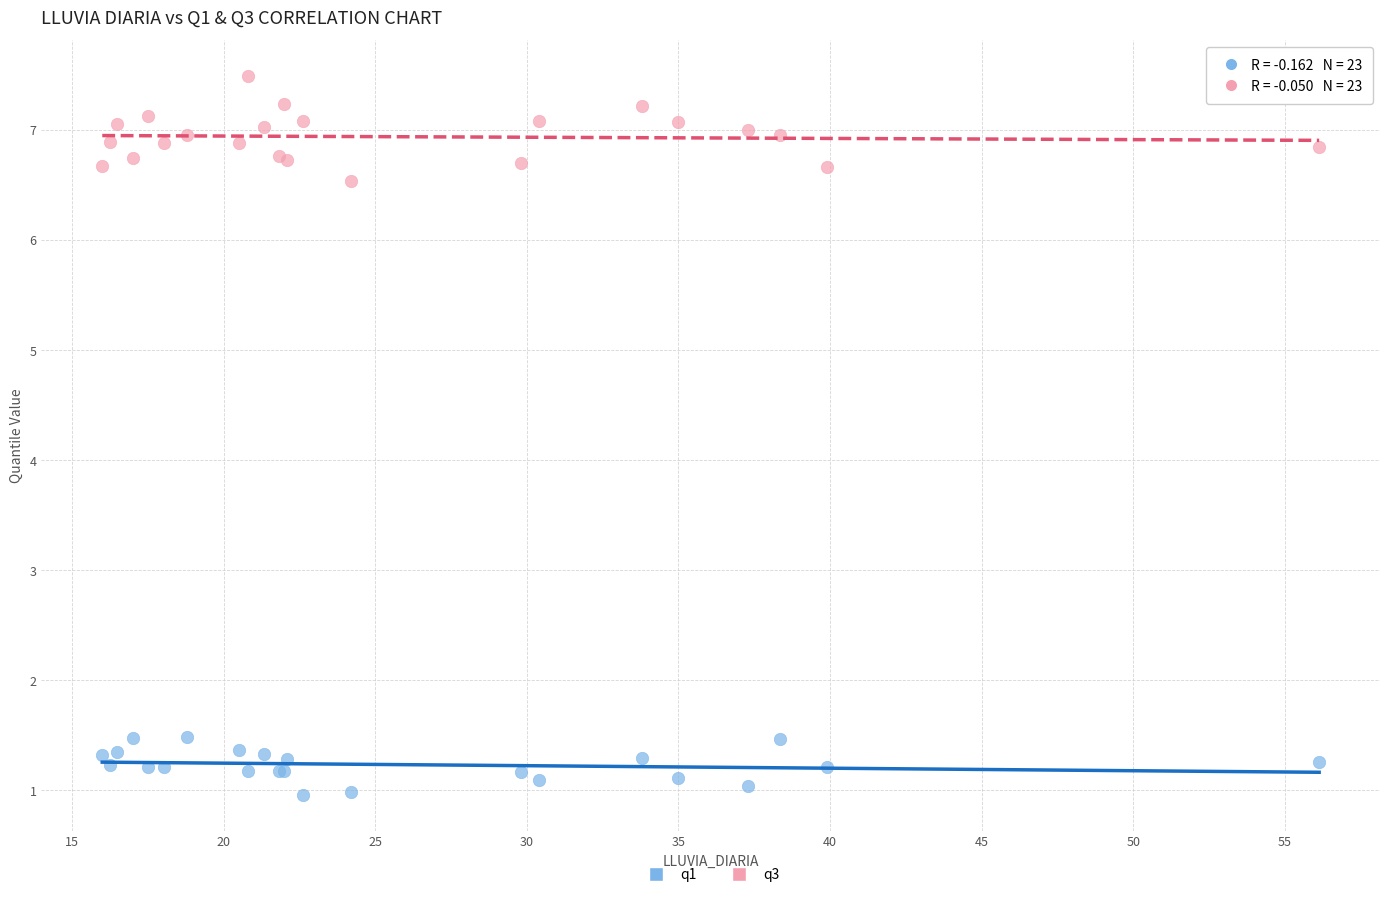

Which series contains the highest Y value?

q3